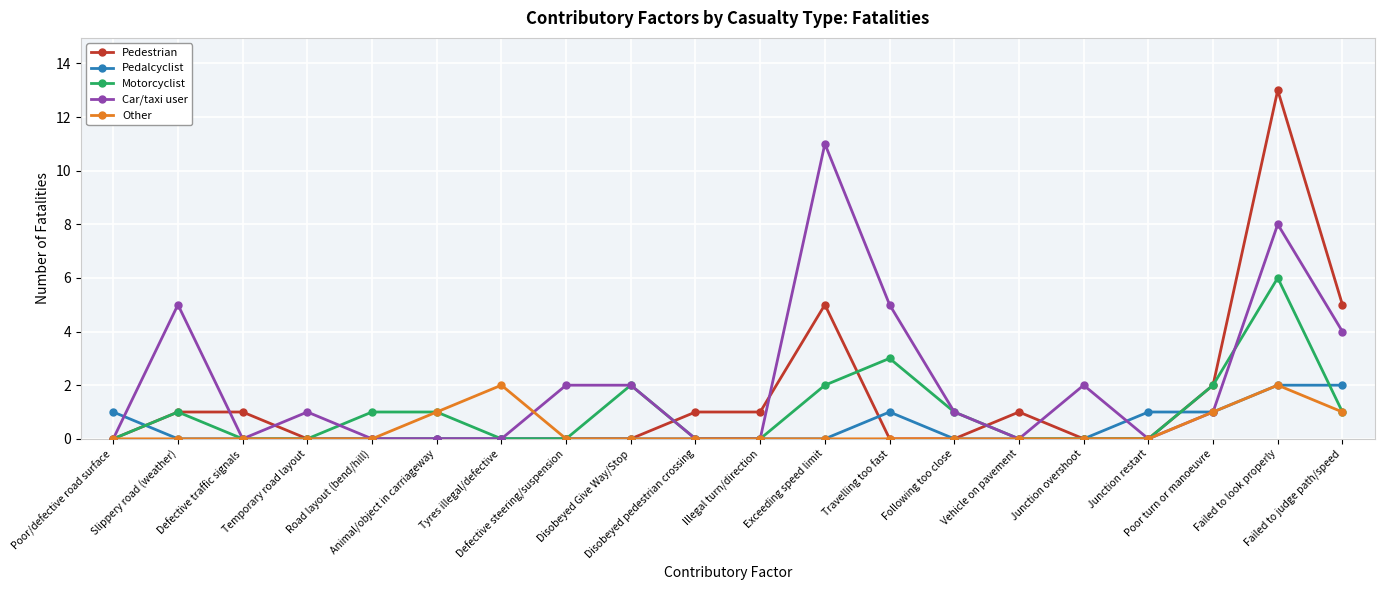

What is the label of the 15th point from the right?

Animal/object in carriageway